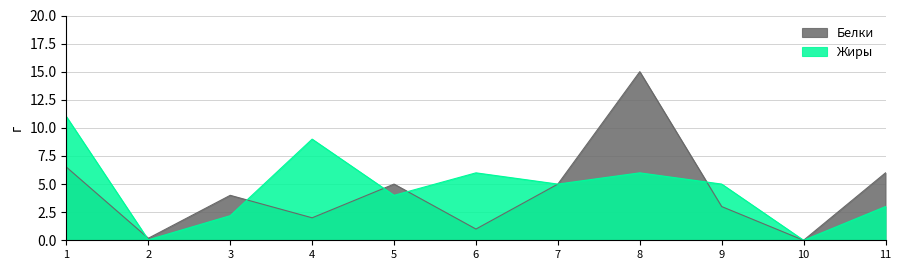

At which category is the sum across all series the highest?

8